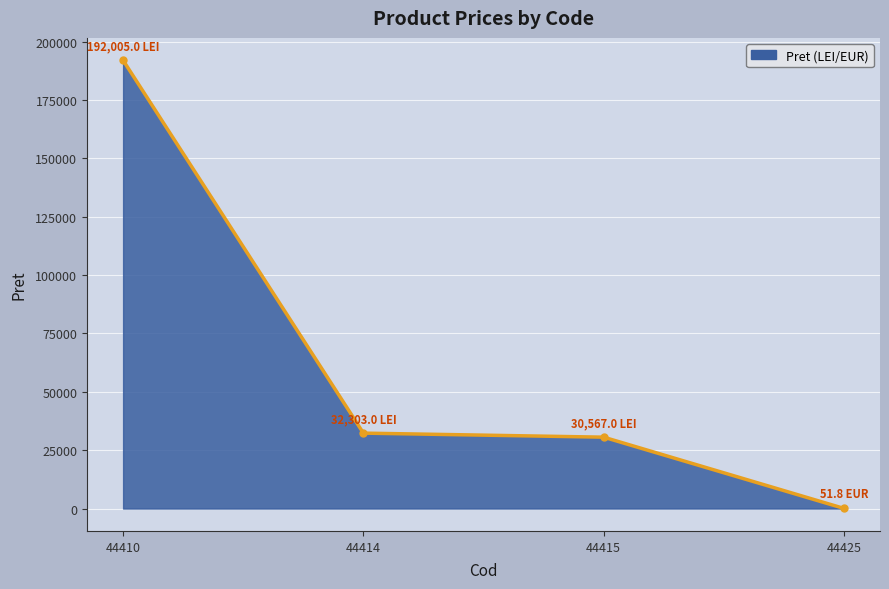

How many series are shown in this chart?

1